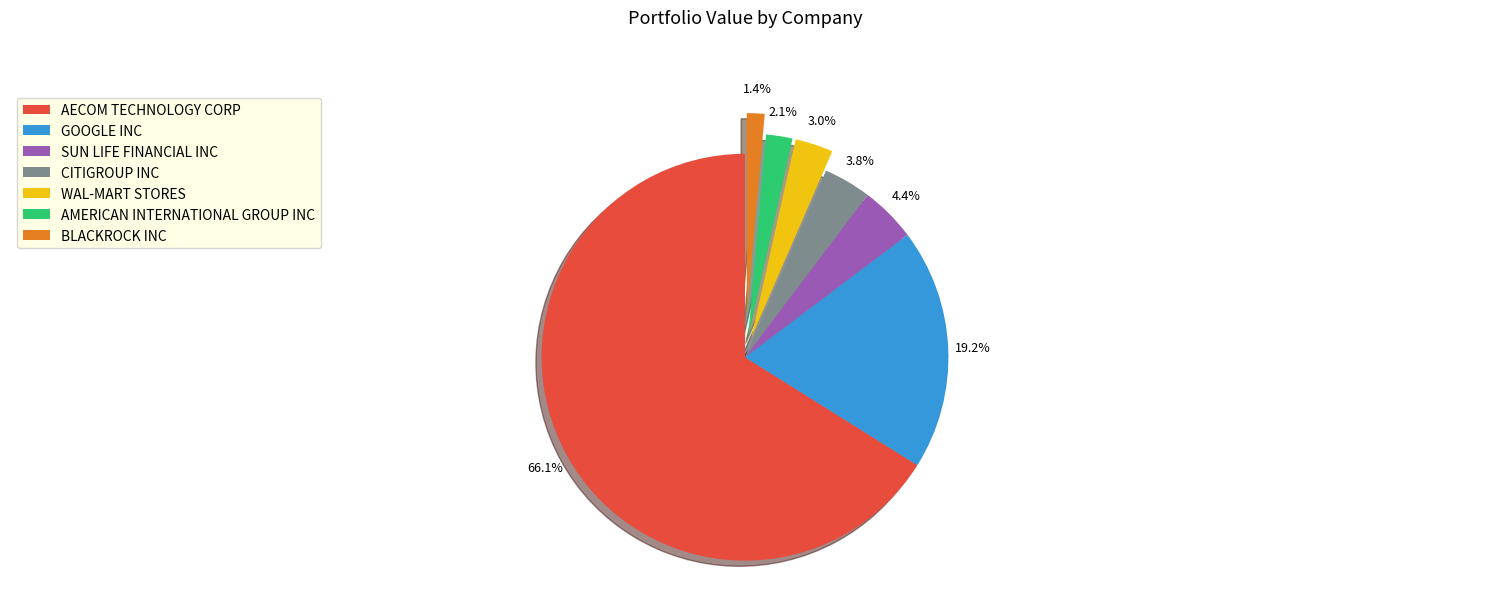

Do BLACKROCK INC and SUN LIFE FINANCIAL INC together represent more than half of the pie?

No